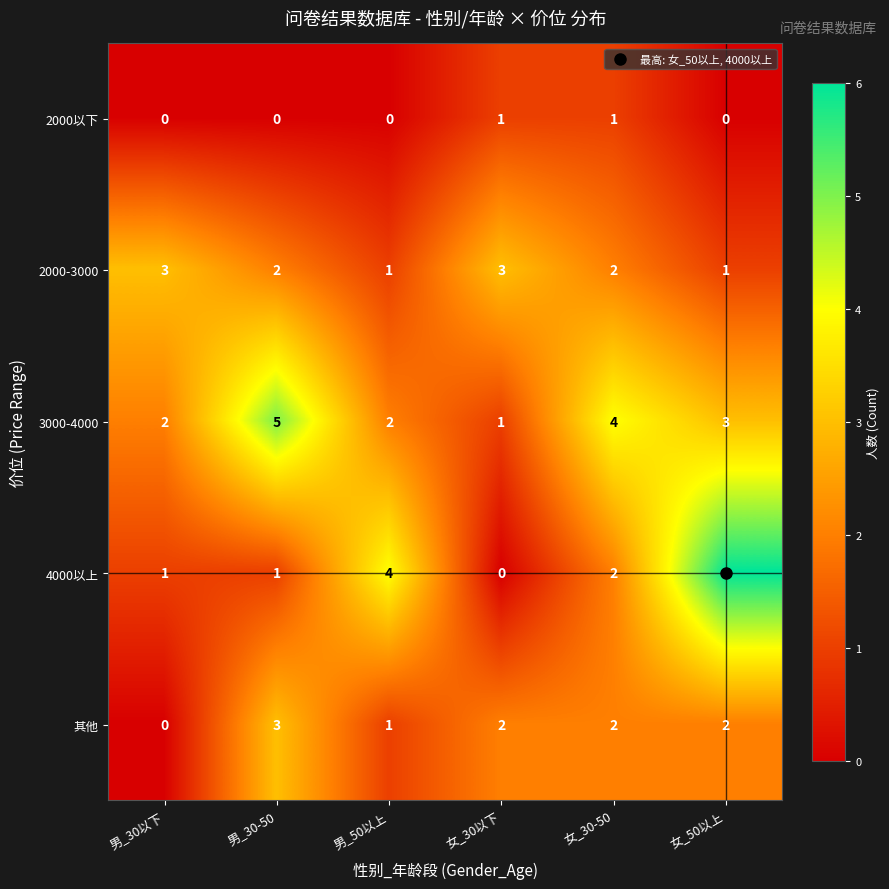

What is the spread (max minus min) of values at 女_30-50?

3